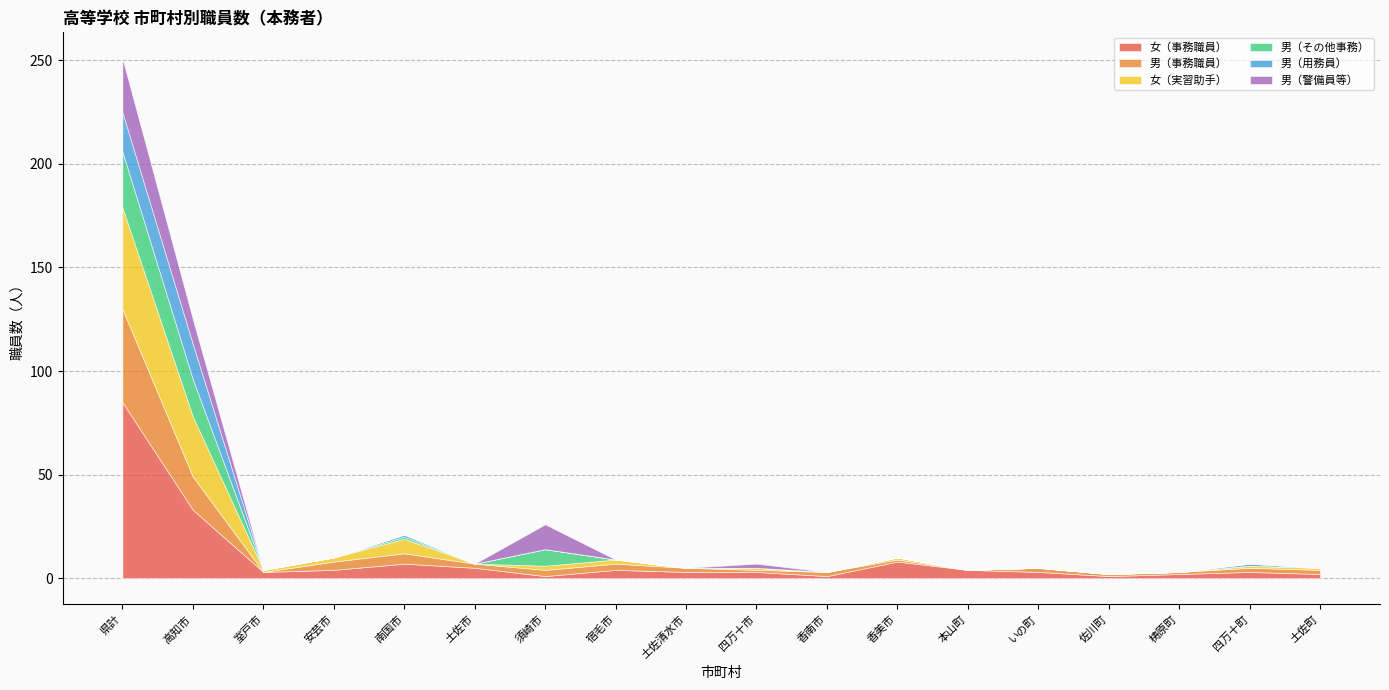

What is the difference between the 女（実習助手） values at 須崎市 and 香美市?

1